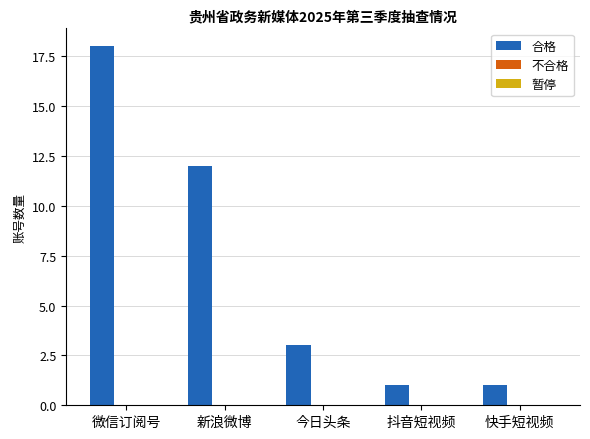

Reading left to right, list all the values displayed in this chart.

18	12	3	1	1